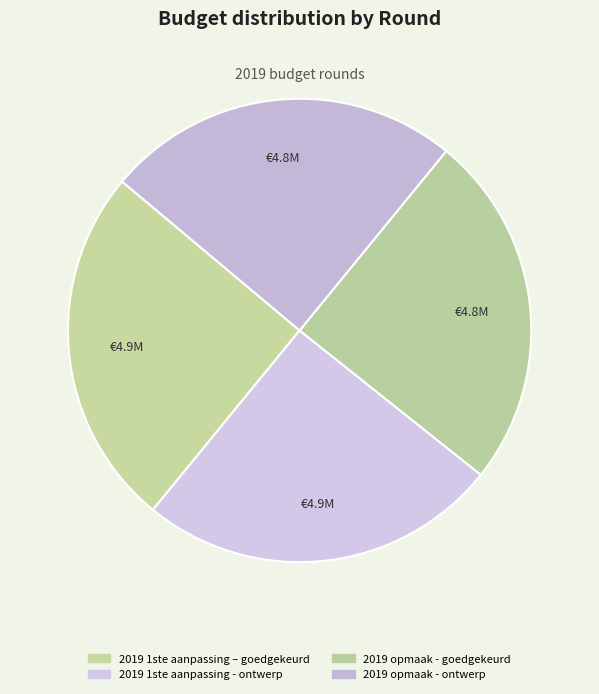

To the nearest percent, what is the combined percentage of 2019 opmaak - ontwerp and 2019 1ste aanpassing – goedgekeurd?

50%